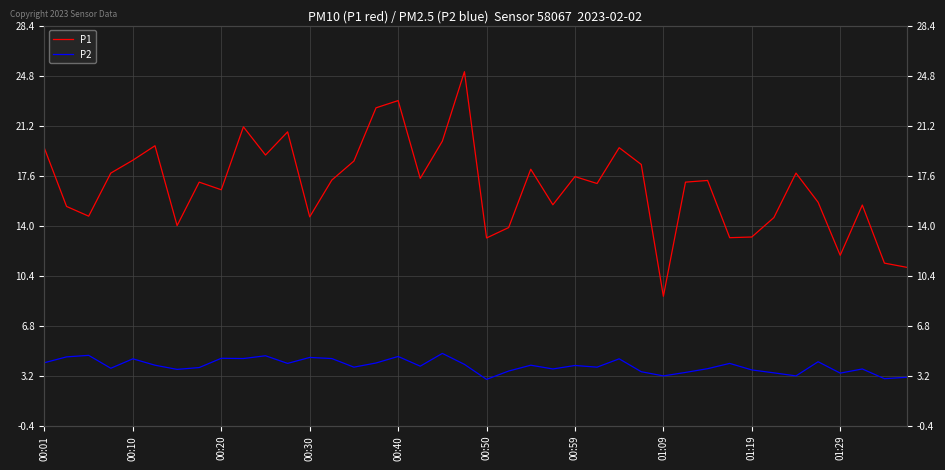

Reading left to right, extract all data points from this chart.

P1: 19.6	15.4	14.7	17.8	18.7	19.8	14.0	17.1	16.6	21.1	19.1	20.8	14.7	17.3	18.7	22.5	23.0	17.4	20.1	25.1	13.1	13.9	18.1	15.5	17.6	17.1	19.6	18.4	8.9	17.1	17.3	13.2	13.2	14.6	17.8	15.7	11.9	15.5	11.3	11.0
P2: 4.2	4.6	4.7	3.8	4.4	4.0	3.7	3.8	4.5	4.5	4.7	4.1	4.5	4.5	3.8	4.1	4.6	3.9	4.8	4.0	3.0	3.5	4.0	3.7	4.0	3.8	4.4	3.5	3.2	3.5	3.7	4.1	3.6	3.4	3.2	4.2	3.4	3.7	3.0	3.1